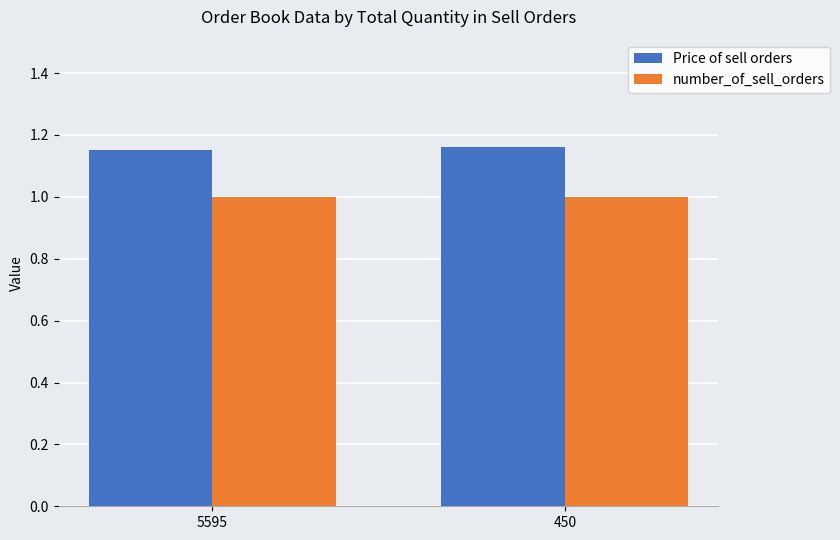

What is the value of the number_of_sell_orders bar at the 2nd from the left?

1.0